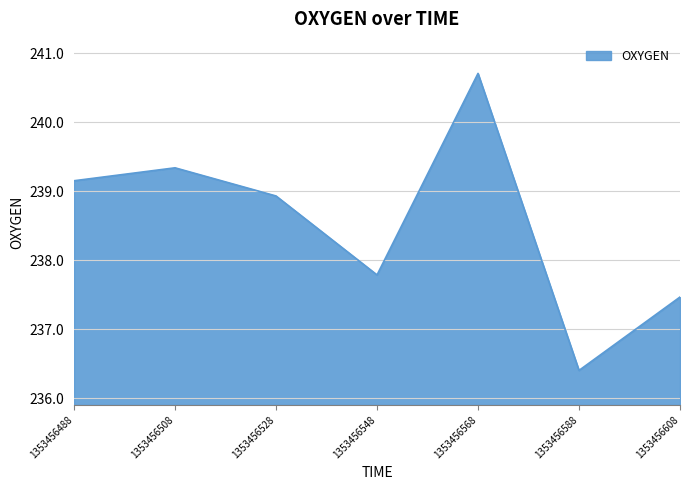

True or false: the data shows 237.5 at 1353456608.

True